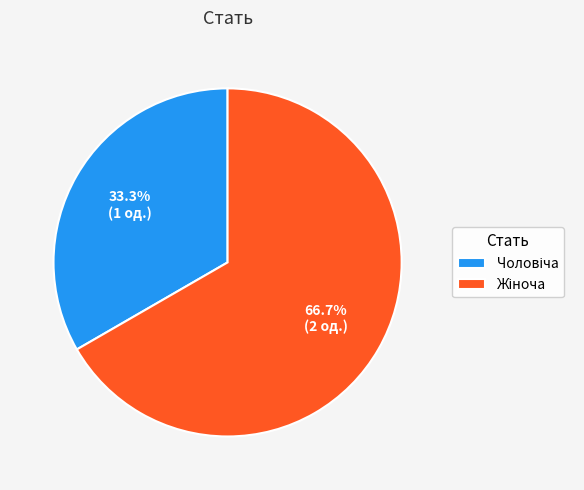

Does any single category account for the majority?

Yes